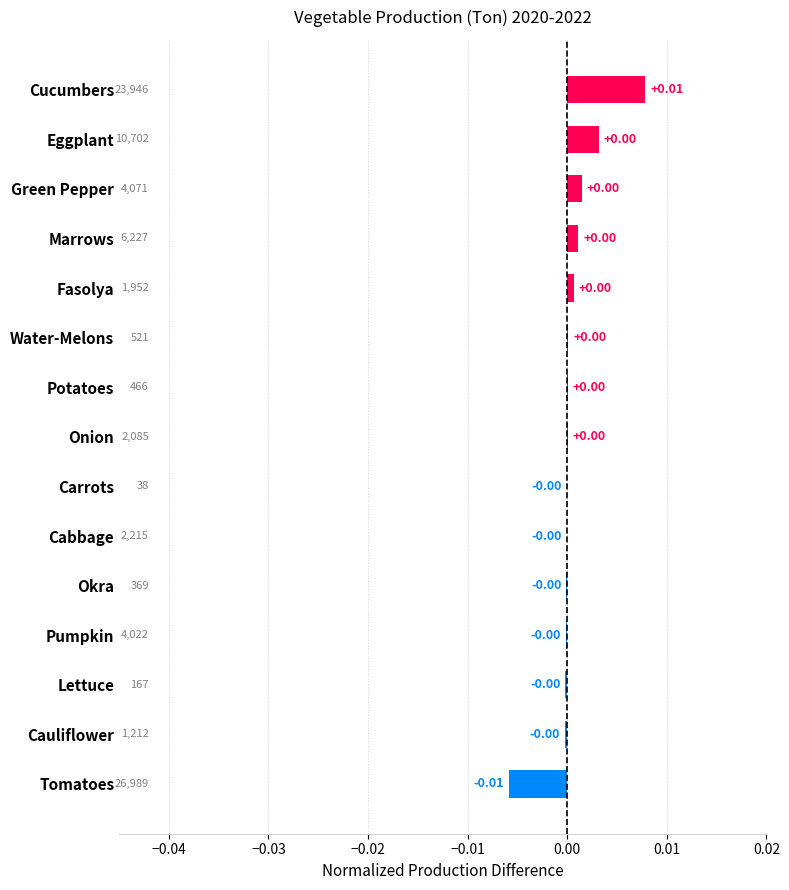

Which category has the highest value across all series?

Cucumbers